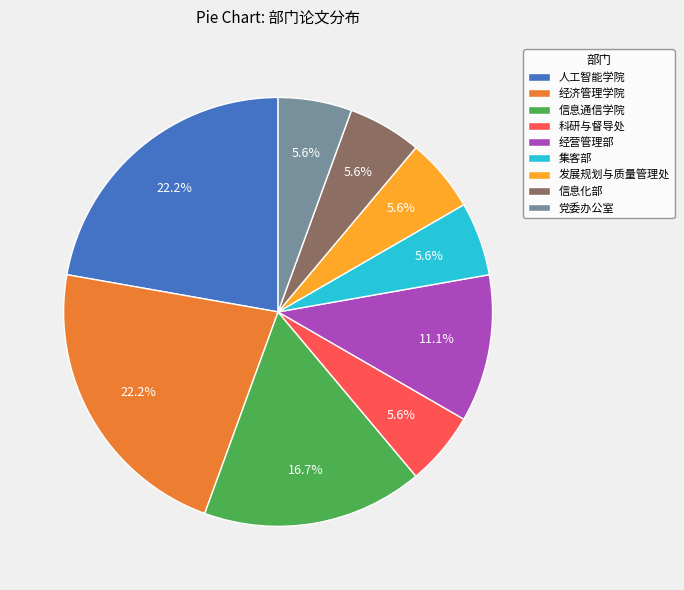

What portion of the pie excludes 经营管理部?

88.9%